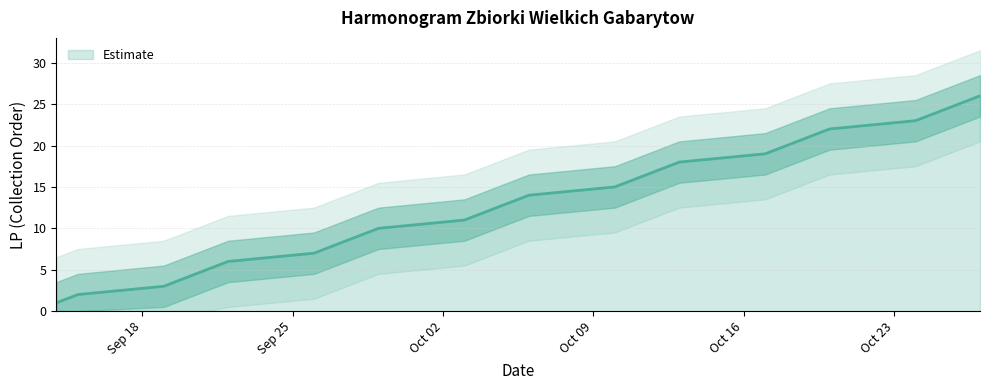

List the labels in order of value, largest first.

2023-10-27, 2023-10-26, 2023-10-25, 2023-10-24, 2023-10-20, 2023-10-19, 2023-10-18, 2023-10-17, 2023-10-13, 2023-10-12, 2023-10-11, 2023-10-10, 2023-10-06, 2023-10-05, 2023-10-04, 2023-10-03, 2023-09-29, 2023-09-28, 2023-09-27, 2023-09-26, 2023-09-22, 2023-09-21, 2023-09-20, 2023-09-19, 2023-09-15, 2023-09-14